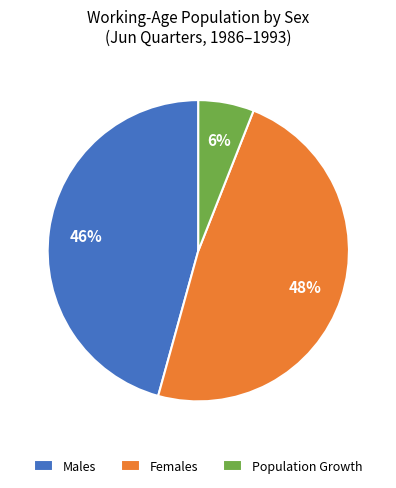

True or false: Females accounts for 54% of the total.

False